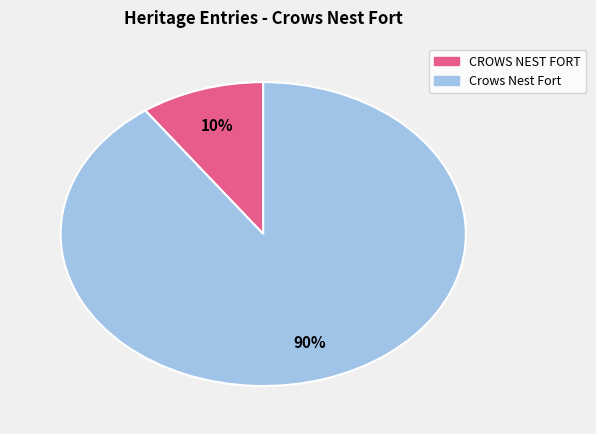

Which category accounts for the majority?

Crows Nest Fort